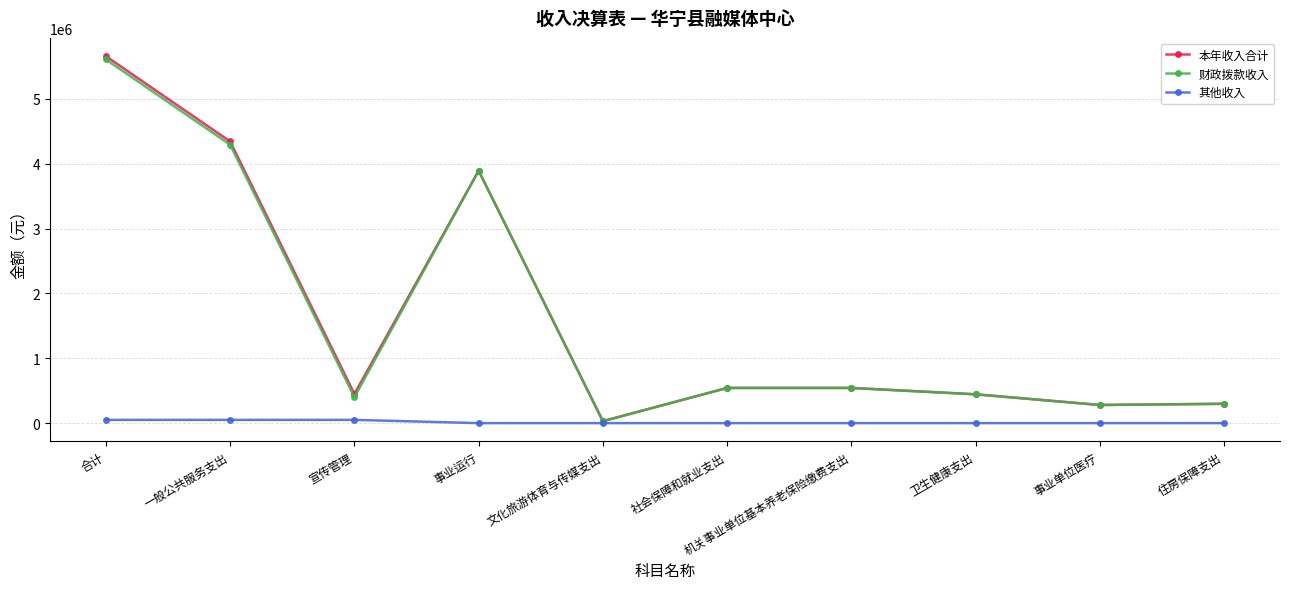

At which label is 本年收入合计 closest to 2844249?

事业运行